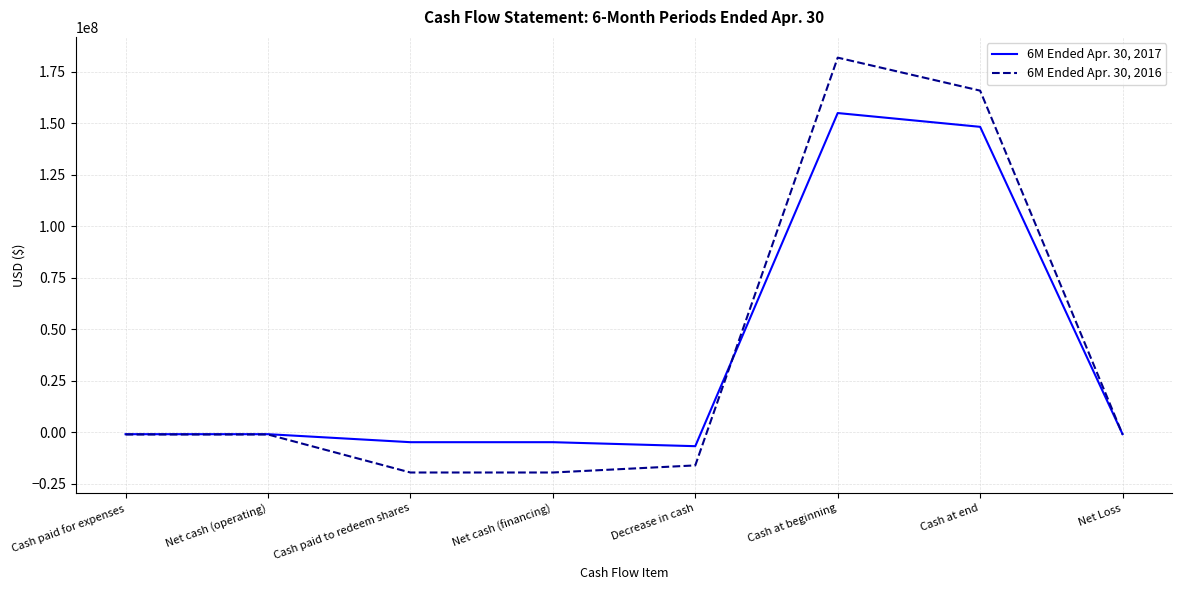

Rank the series by their average value, from highest to lowest.

6M Ended Apr. 30, 2016, 6M Ended Apr. 30, 2017